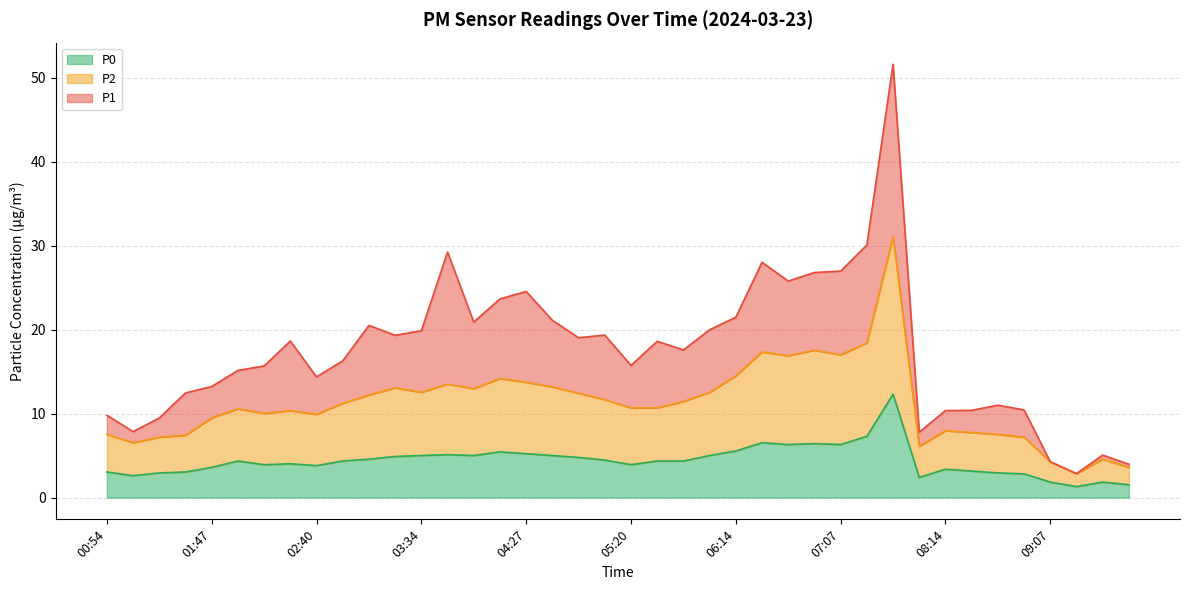

True or false: P0 has a value of 1.7 at 02:40.

False